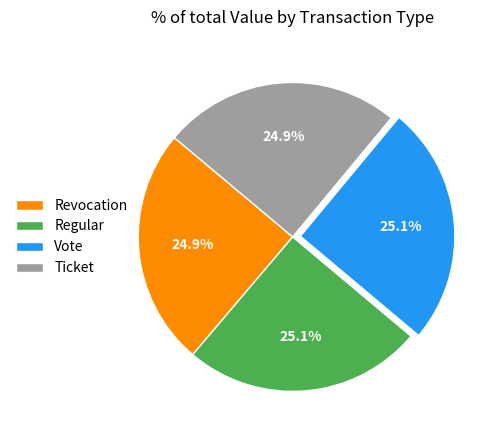

What percentage do Vote and Ticket together represent?

50.0%